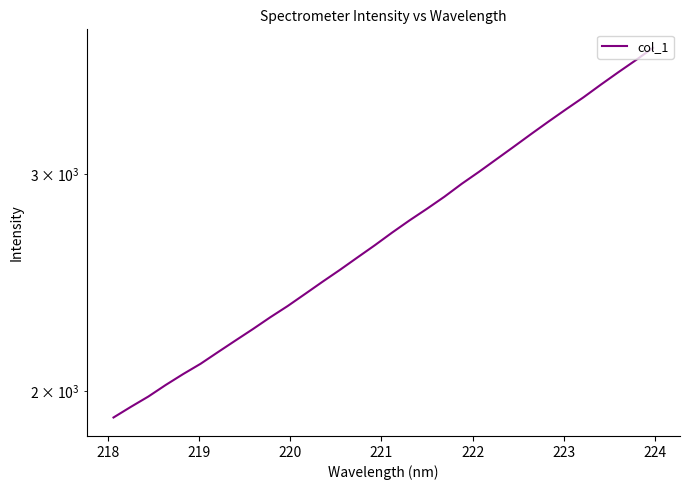

What is the value of the 13th point from the left?

2453.7